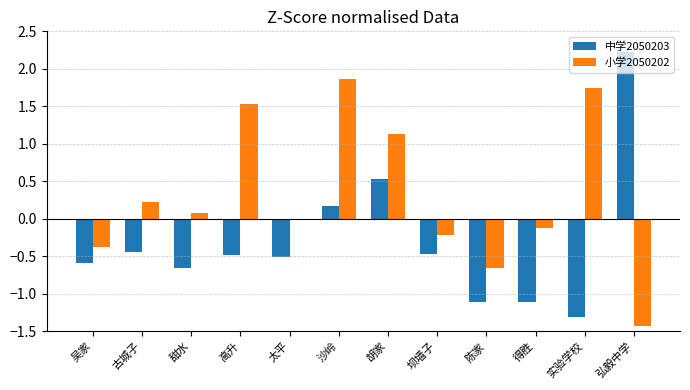

Rank the series at 甜水 from lowest to highest value.

中学2050203, 小学2050202